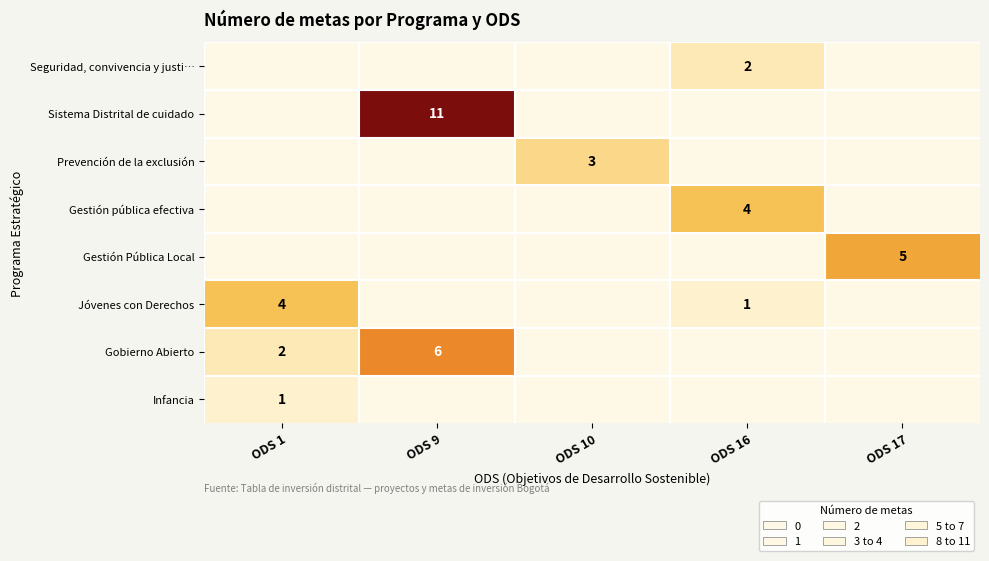

Which label corresponds to the largest value in the chart?

ODS 9